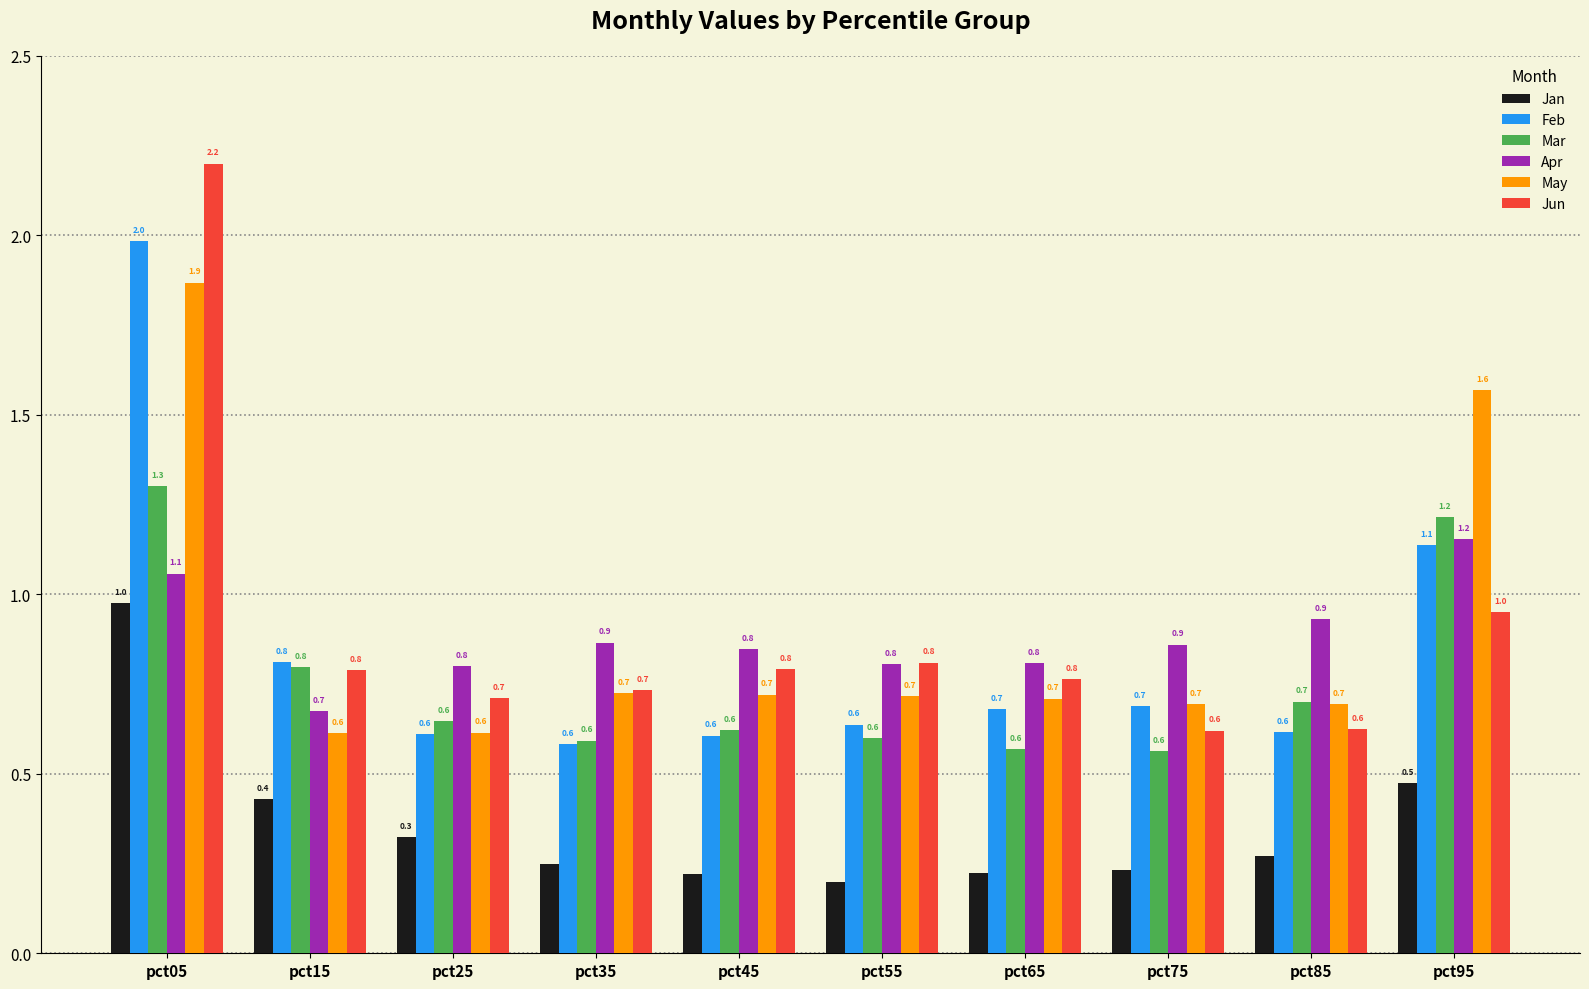

What is the difference between the maximum and minimum values in the Jun series?

1.6